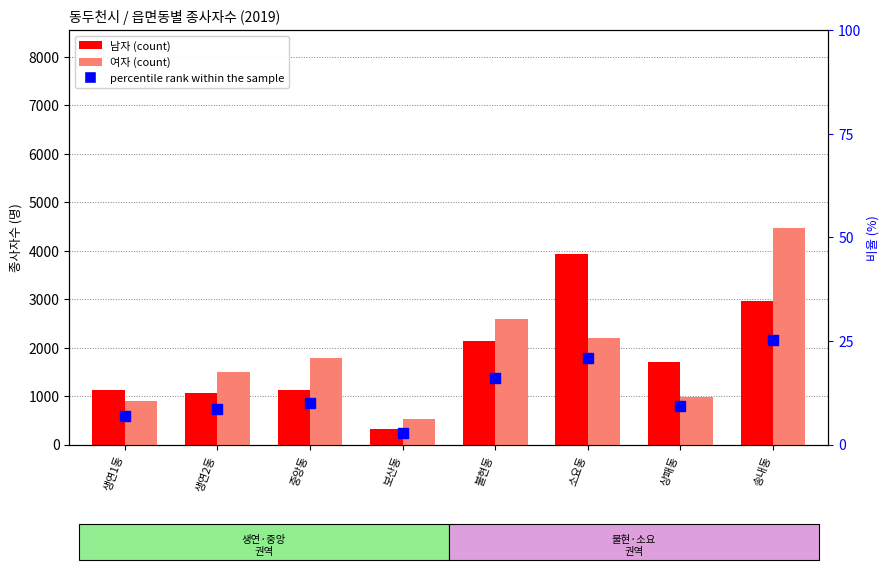

What is the total value across all series at 상패동?

2716.2